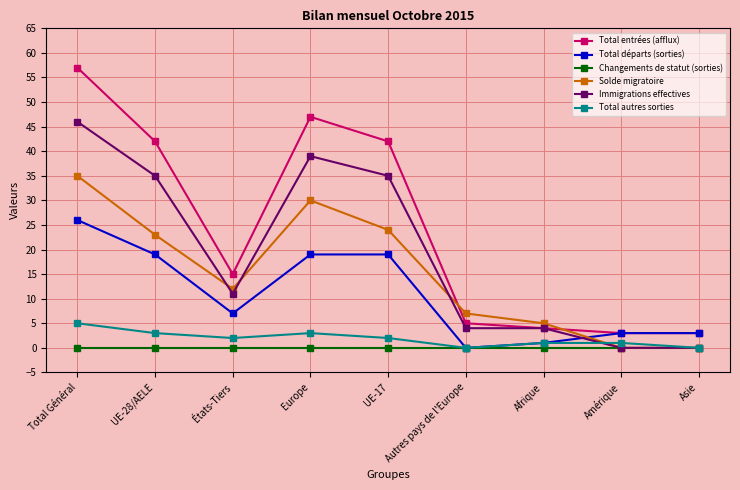

How many interior local valleys does the Total autres sorties series have?

2